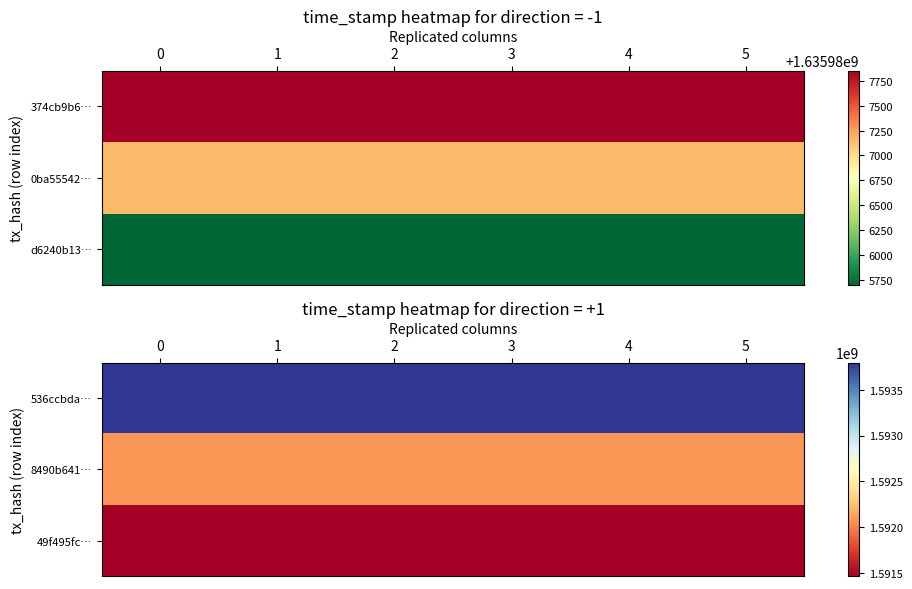

Is it true that 8490b641… equals 1592075240 at 4?

True